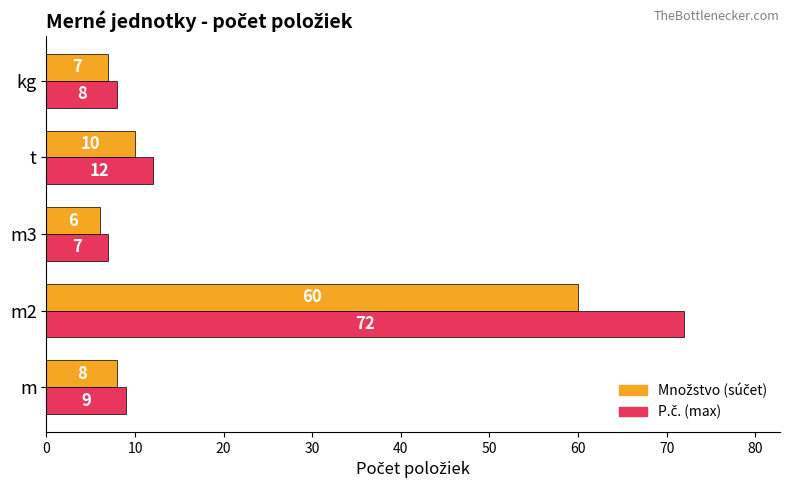

At which category is the sum across all series the highest?

m2